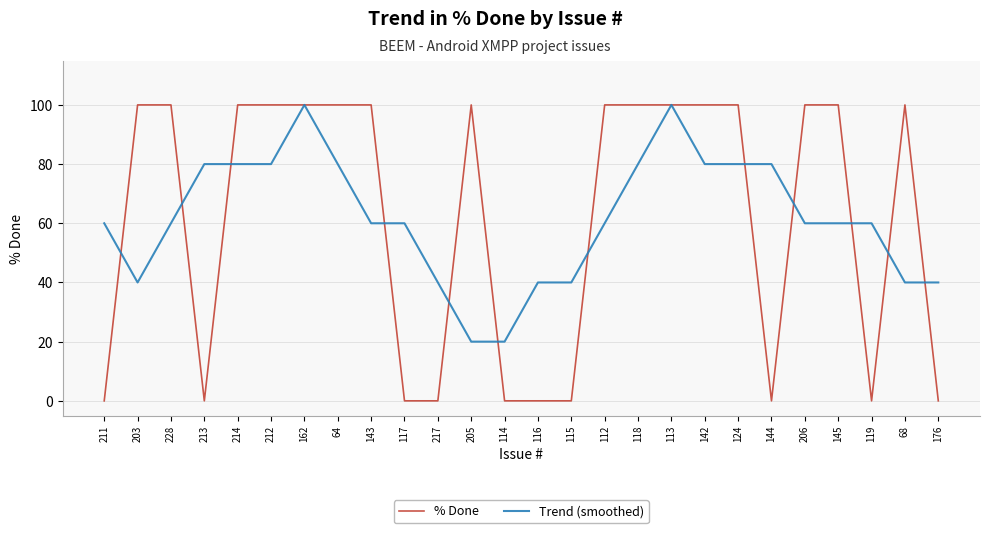

Which series changed the most between 228 and 119?

% Done